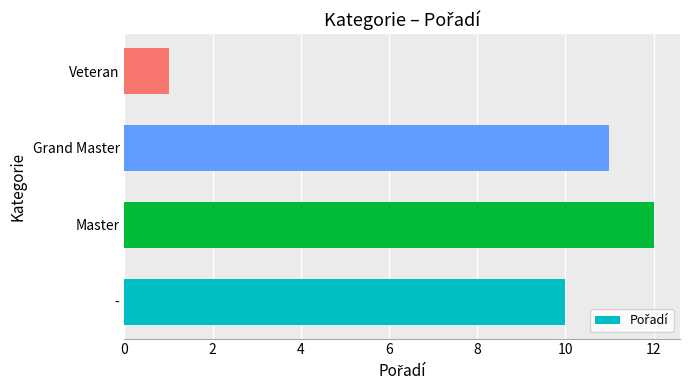

Approximately how many times larger is the value at Grand Master compared to Master?

0.9